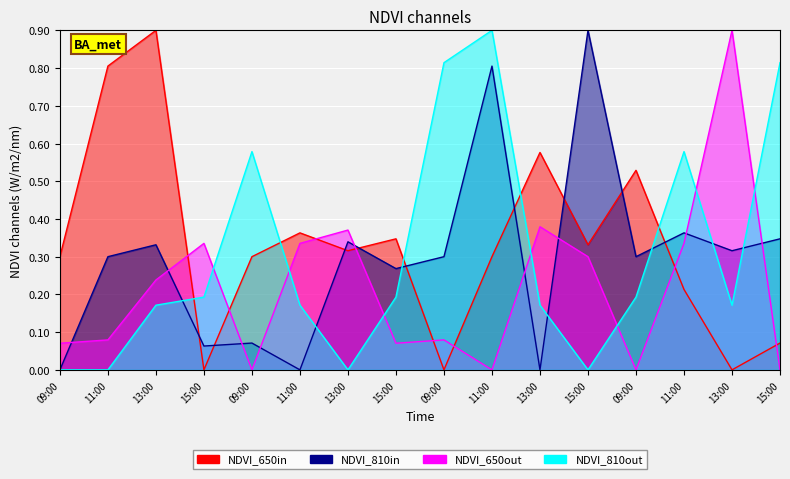

Which series changed the most between 15:00 and 11:00?

NDVI_810in